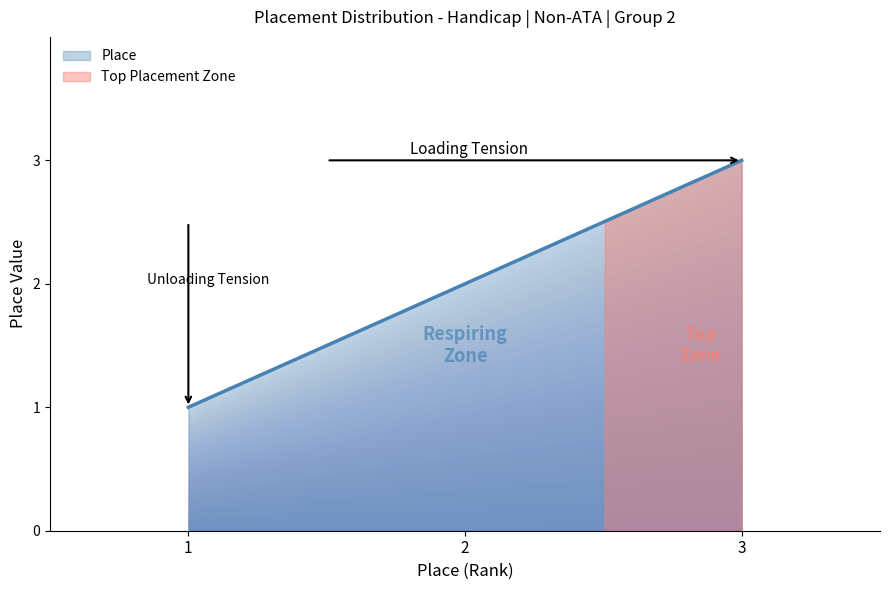

Reading left to right, transcribe all the data shown in this chart.

1	2	3